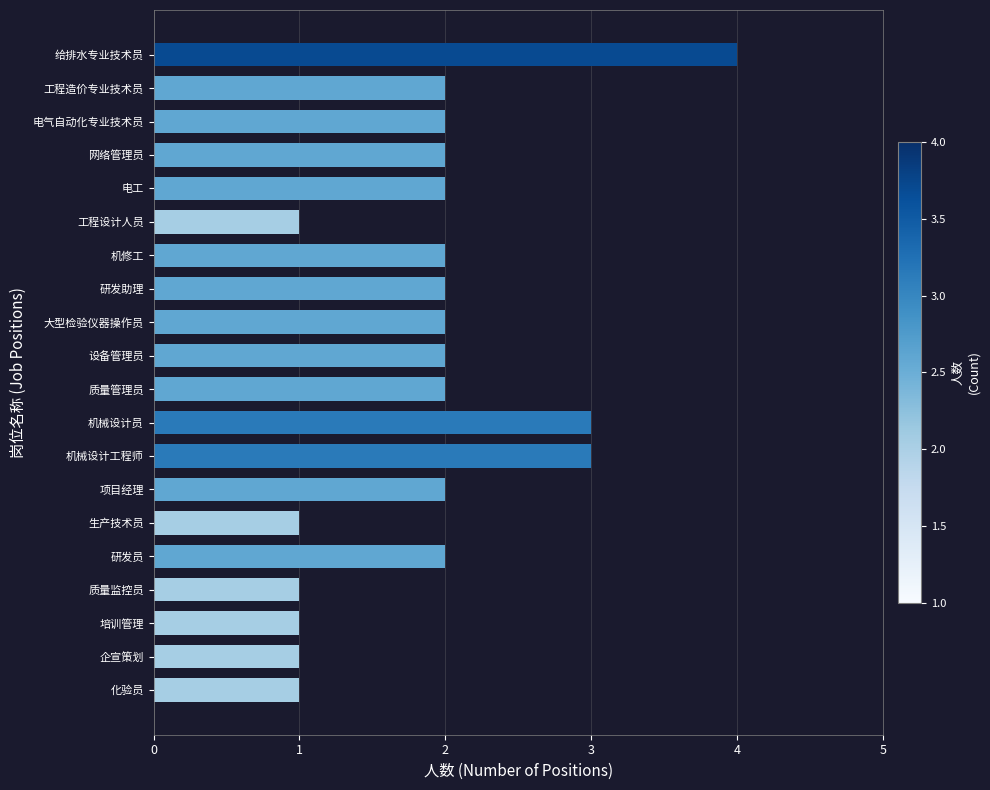

How many categories are shown in the chart?

20